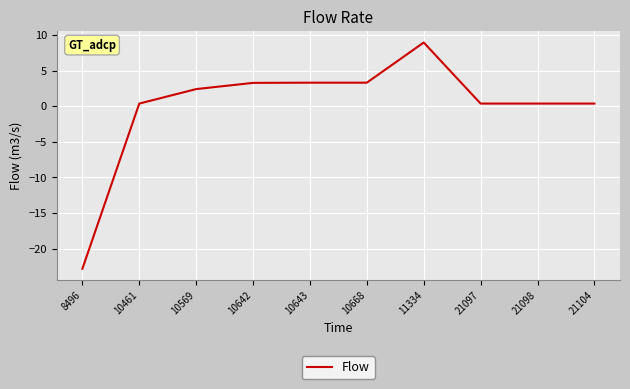

Between 8496 and 11334, which is larger?

11334